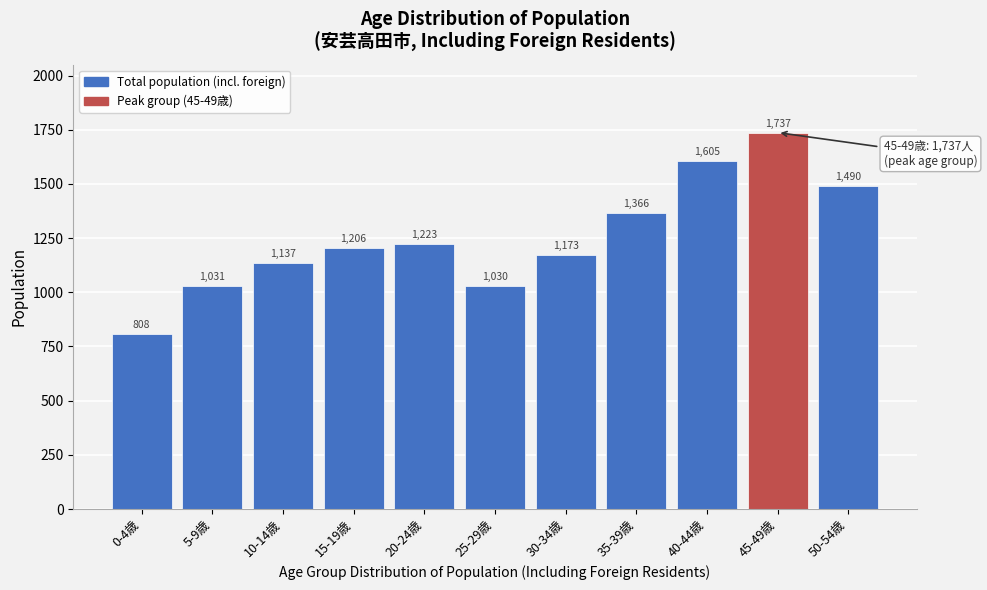

Reading right to left, list all the values displayed in this chart.

1490	1737	1605	1366	1173	1030	1223	1206	1137	1031	808